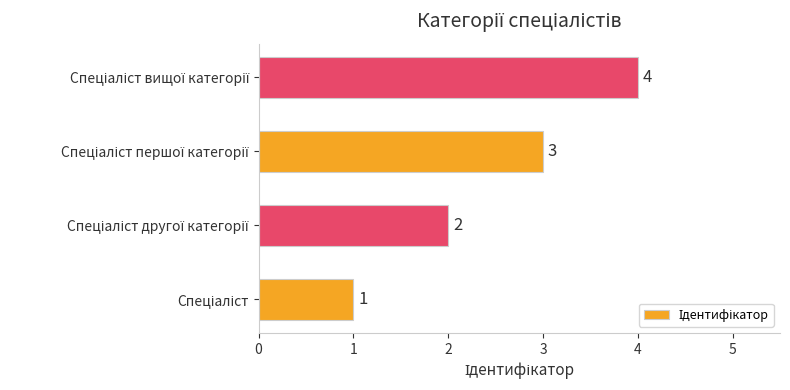

Count the number of categories in the chart.

4